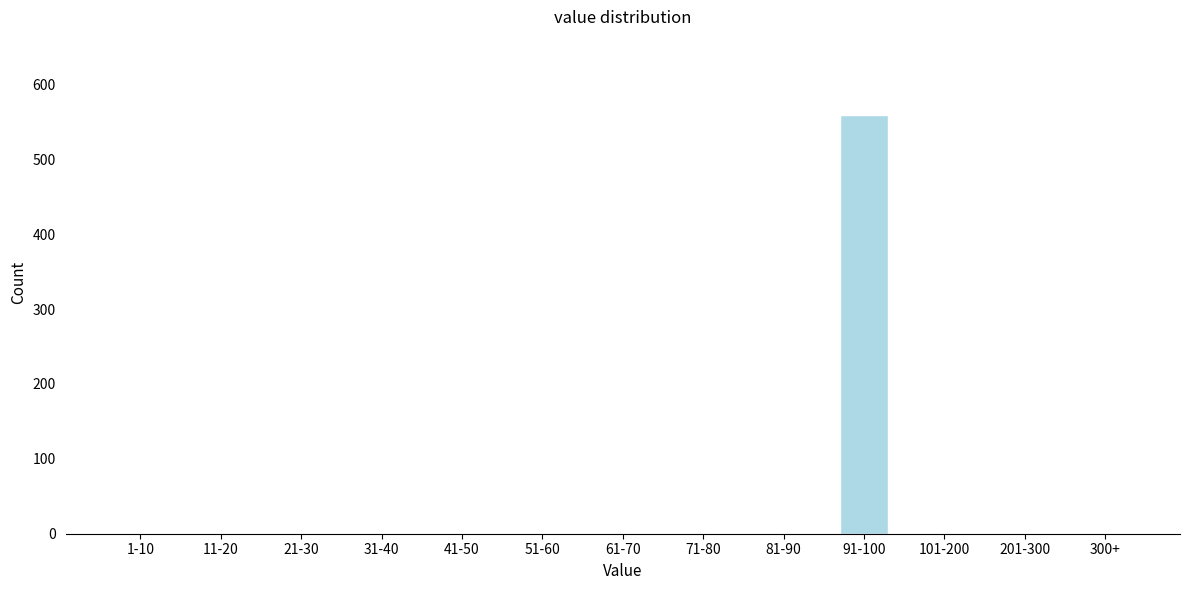

Reading left to right, extract all data points from this chart.

1-10=0	11-20=0	21-30=0	31-40=0	41-50=0	51-60=0	61-70=0	71-80=0	81-90=0	91-100=559	101-200=0	201-300=0	300+=0